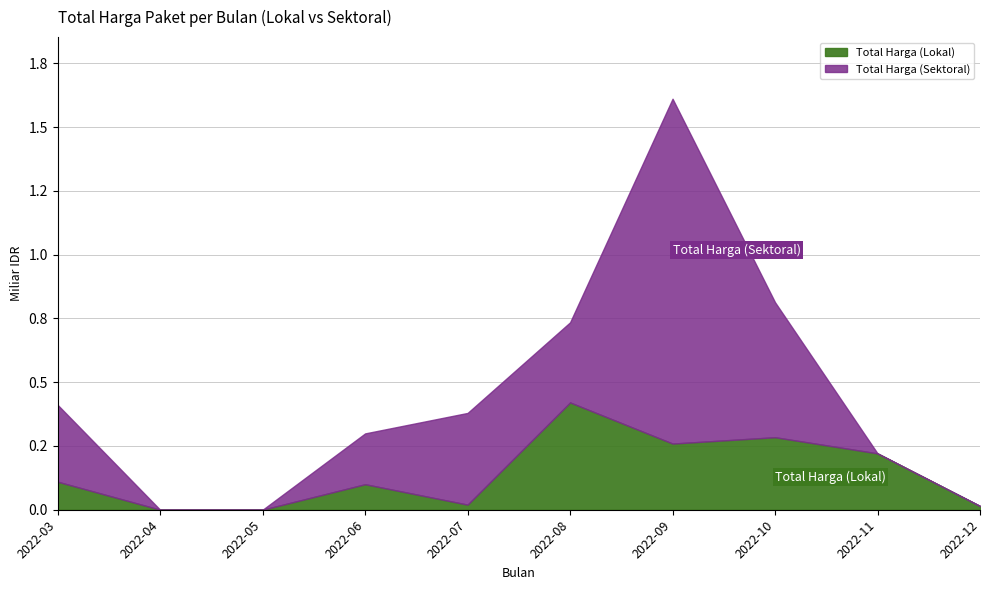

Rank the categories by value from lowest to highest.

2022-04, 2022-05, 2022-12, 2022-07, 2022-06, 2022-03, 2022-11, 2022-09, 2022-10, 2022-08